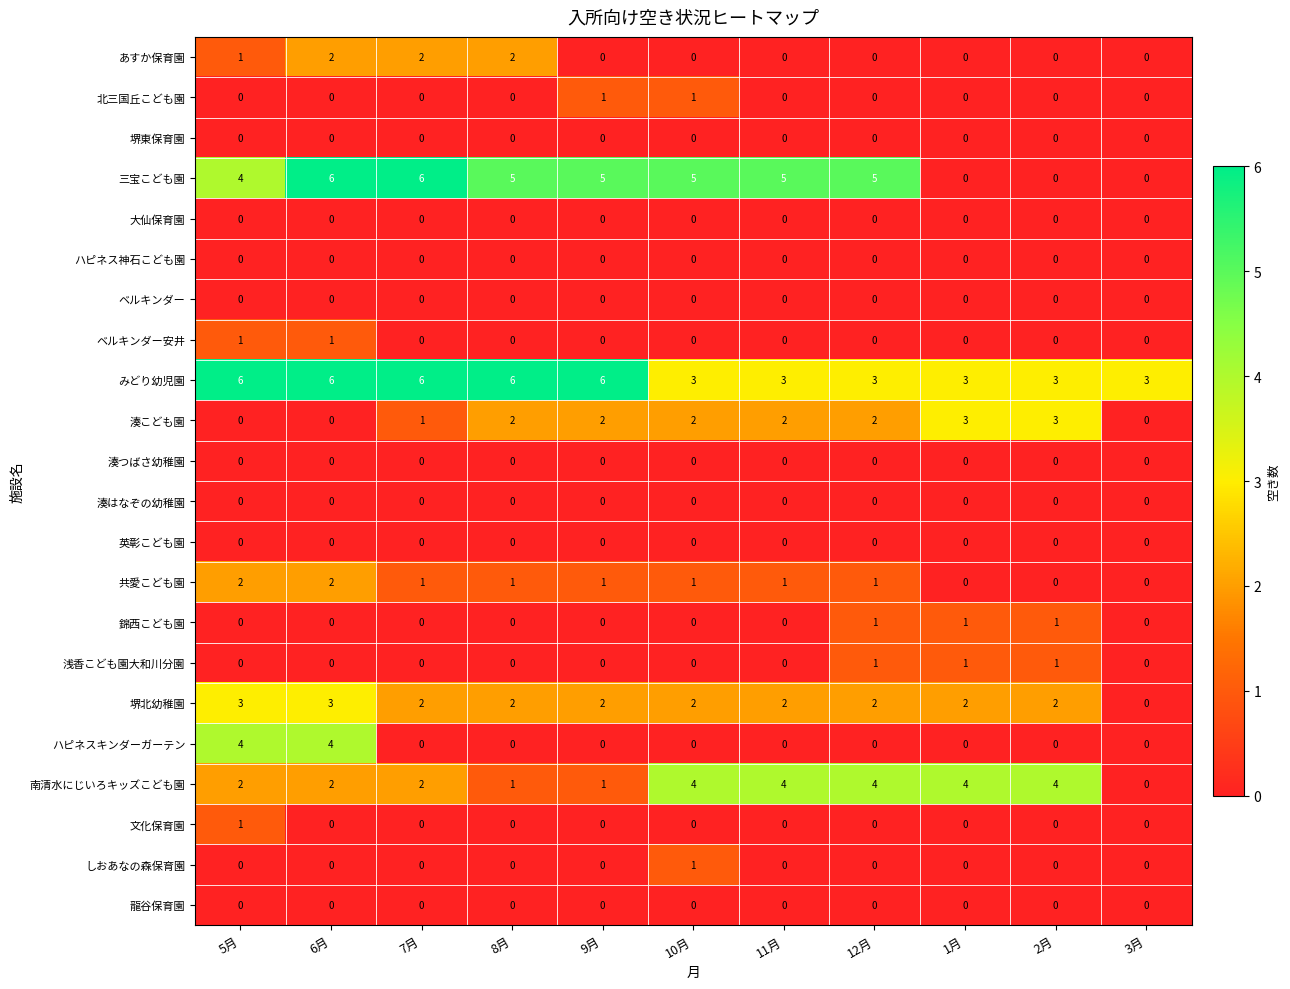

What is the difference between the second highest and minimum values in the 南清水にじいろキッズこども園 series?

4